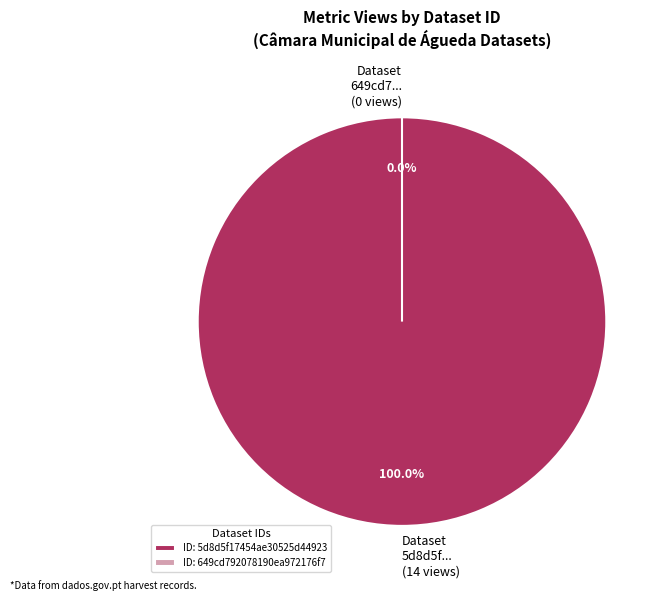

Does any single category account for the majority?

Yes